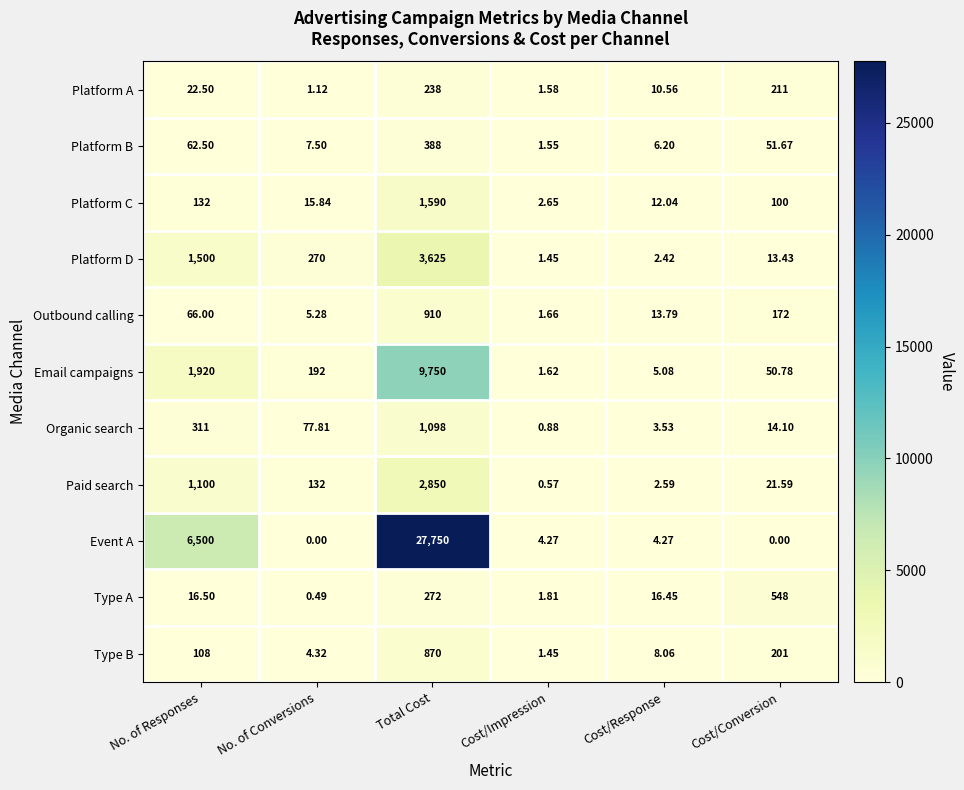

At which label does Platform C first exceed 100?

No. of Responses